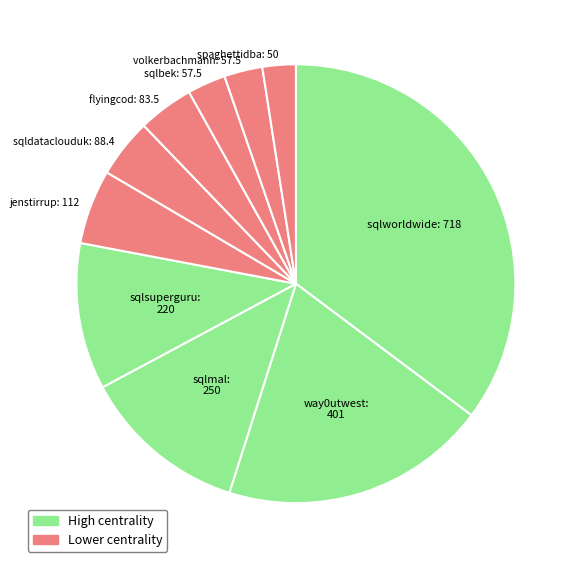

How many slices are in this pie chart?

10